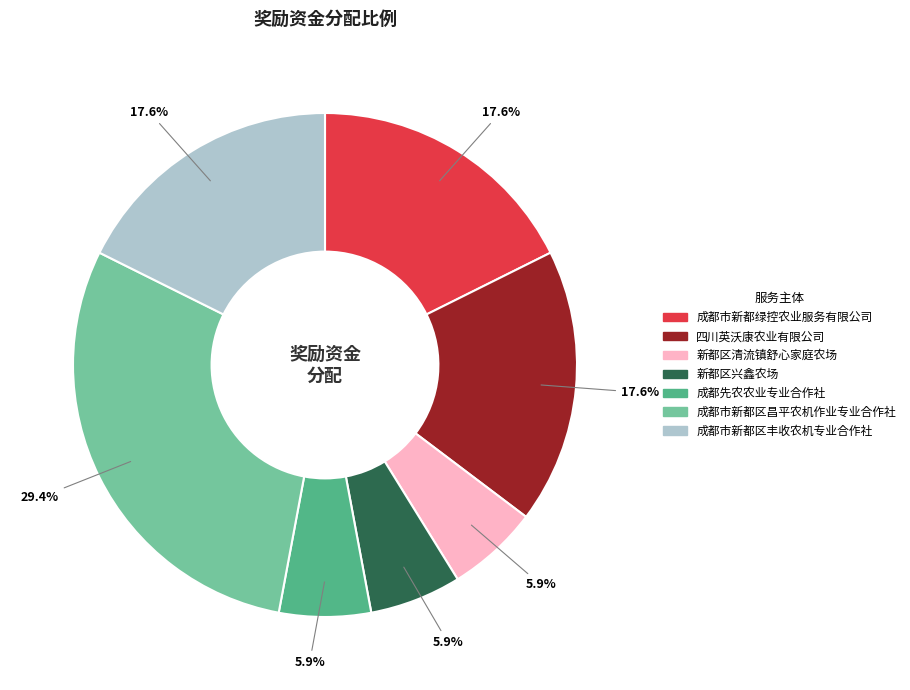

To the nearest percent, what is the difference between the largest and smallest slice percentages?

24%